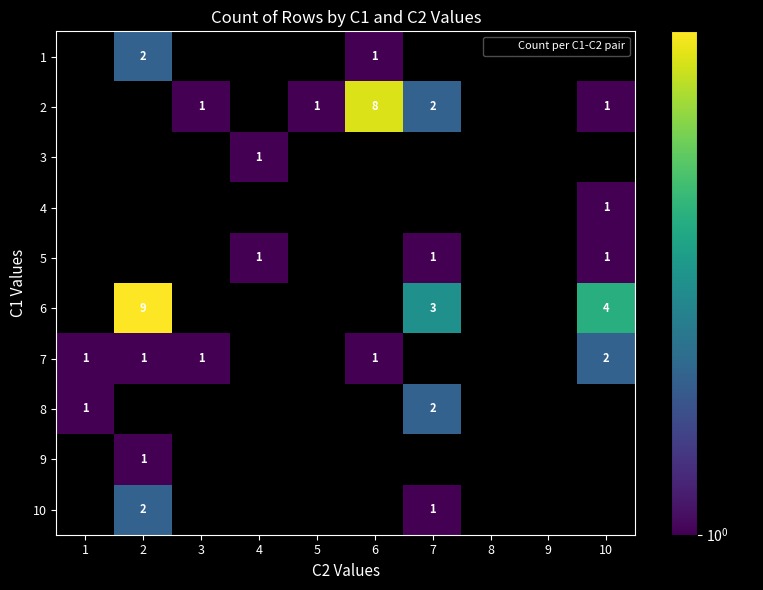

What is the spread (max minus min) of values at 4?

1